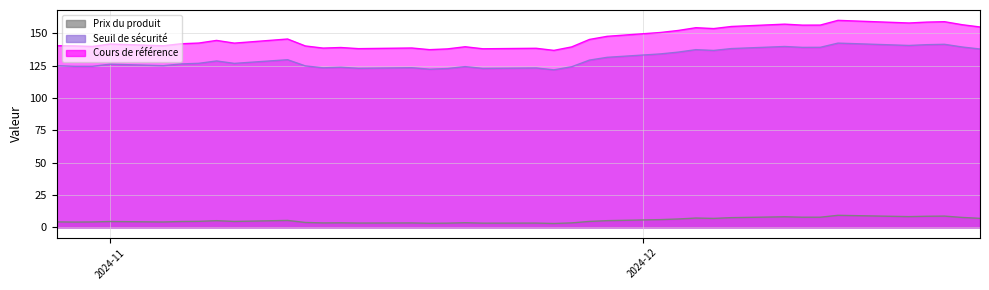

What is the average value of the Seuil de sécurité series?

130.1